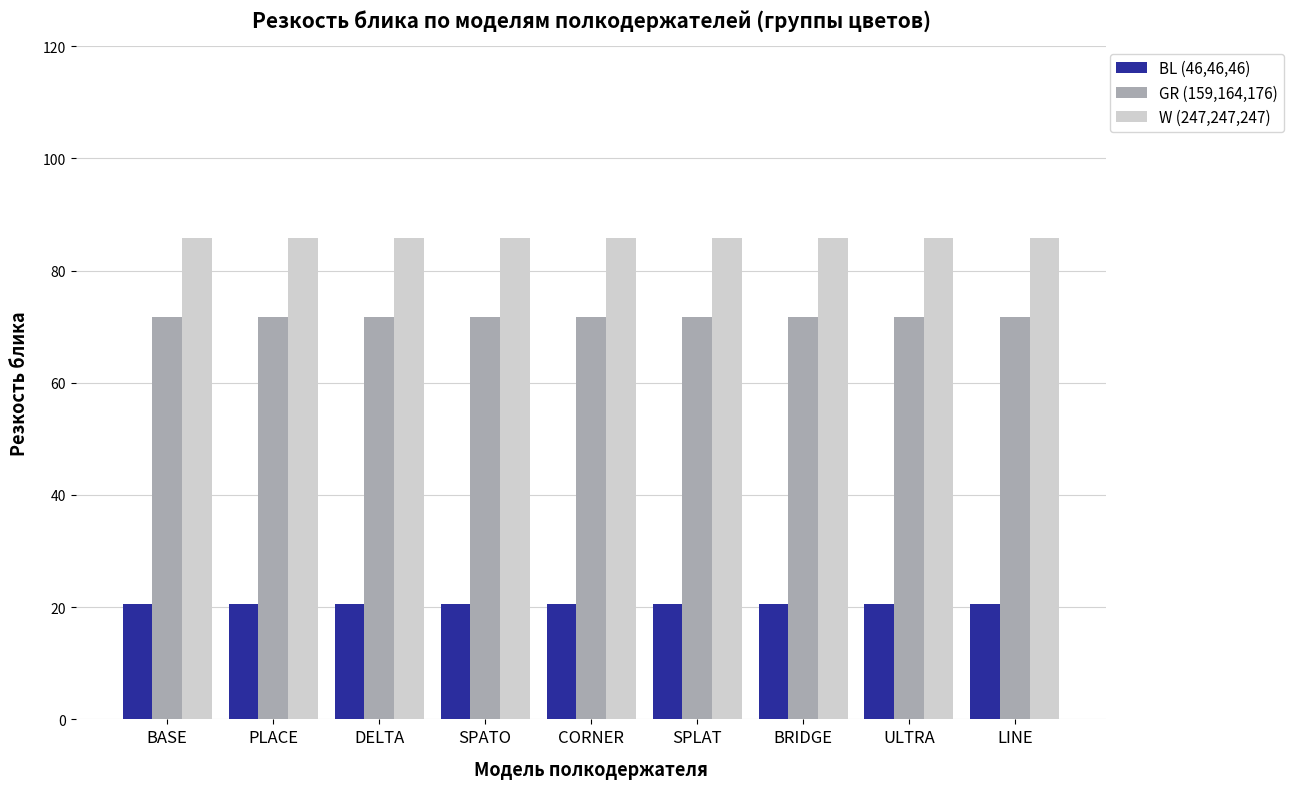

At BASE, list the series in order from smallest to largest.

BL (46,46,46), GR (159,164,176), W (247,247,247)